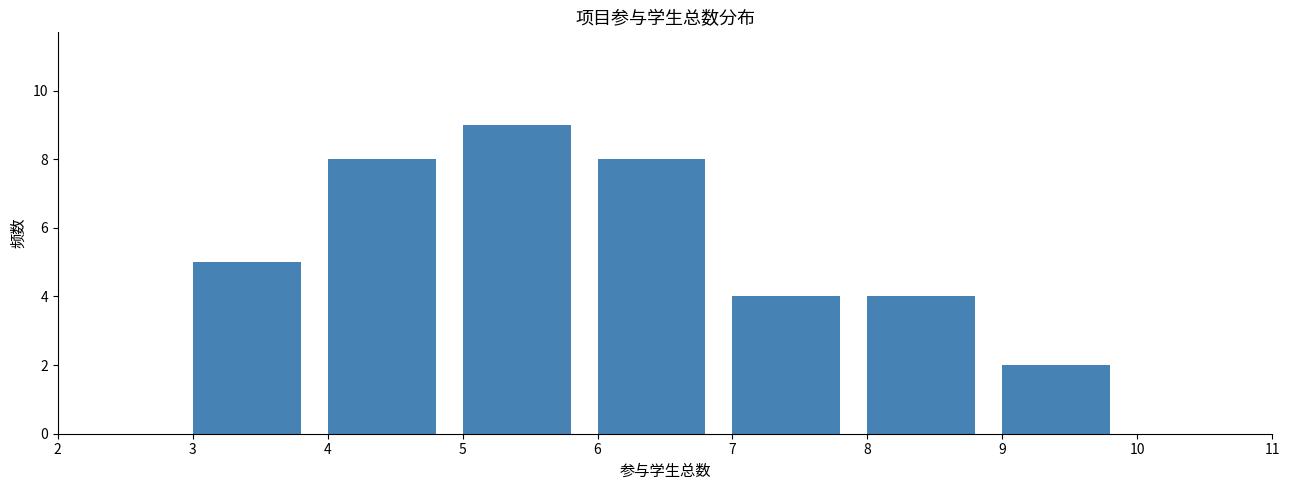

How tall is the bar that spans 4 to 5 on the x-axis? The values are not printed on the chart, so give them approximately, as read against the axis.

8